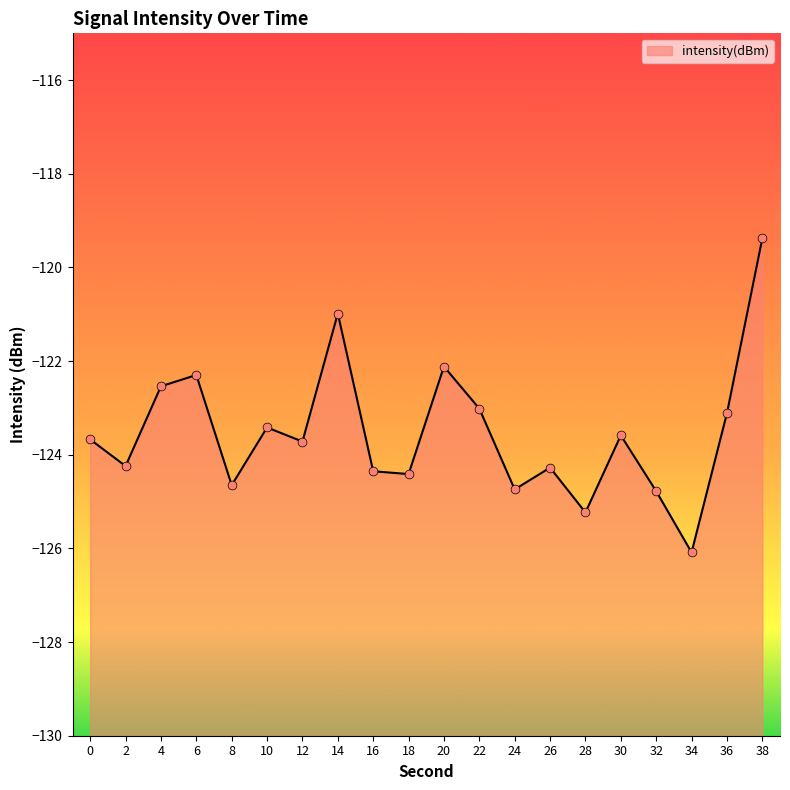

What is the change in value from 6 to 34?

-3.8